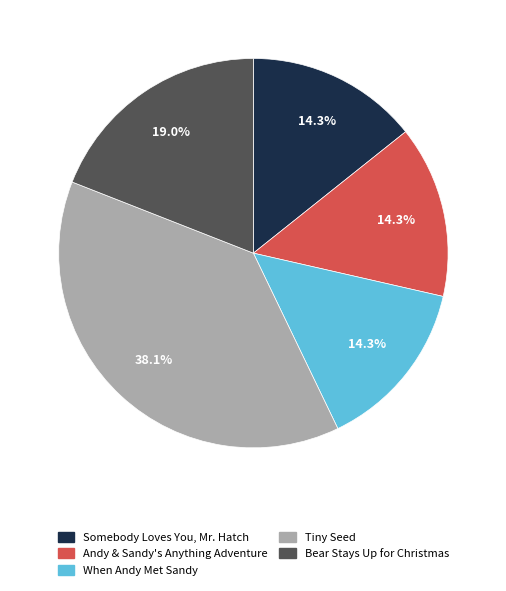

Between When Andy Met Sandy and Bear Stays Up for Christmas, which is larger?

Bear Stays Up for Christmas